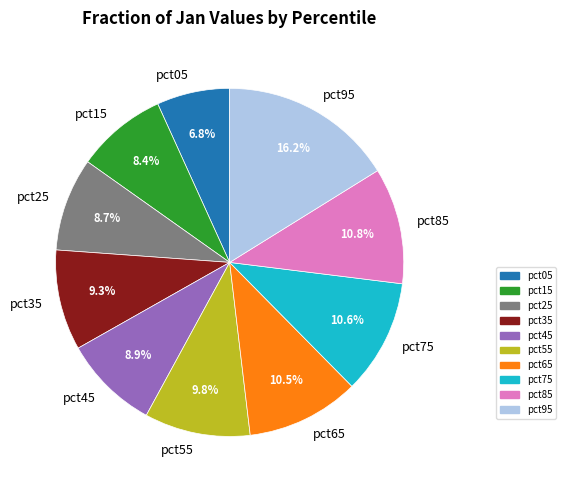

The pct25 slice represents 1% of the pie. True or false?

False